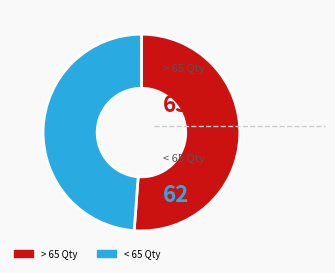

Which category accounts for the majority?

> 65 Qty